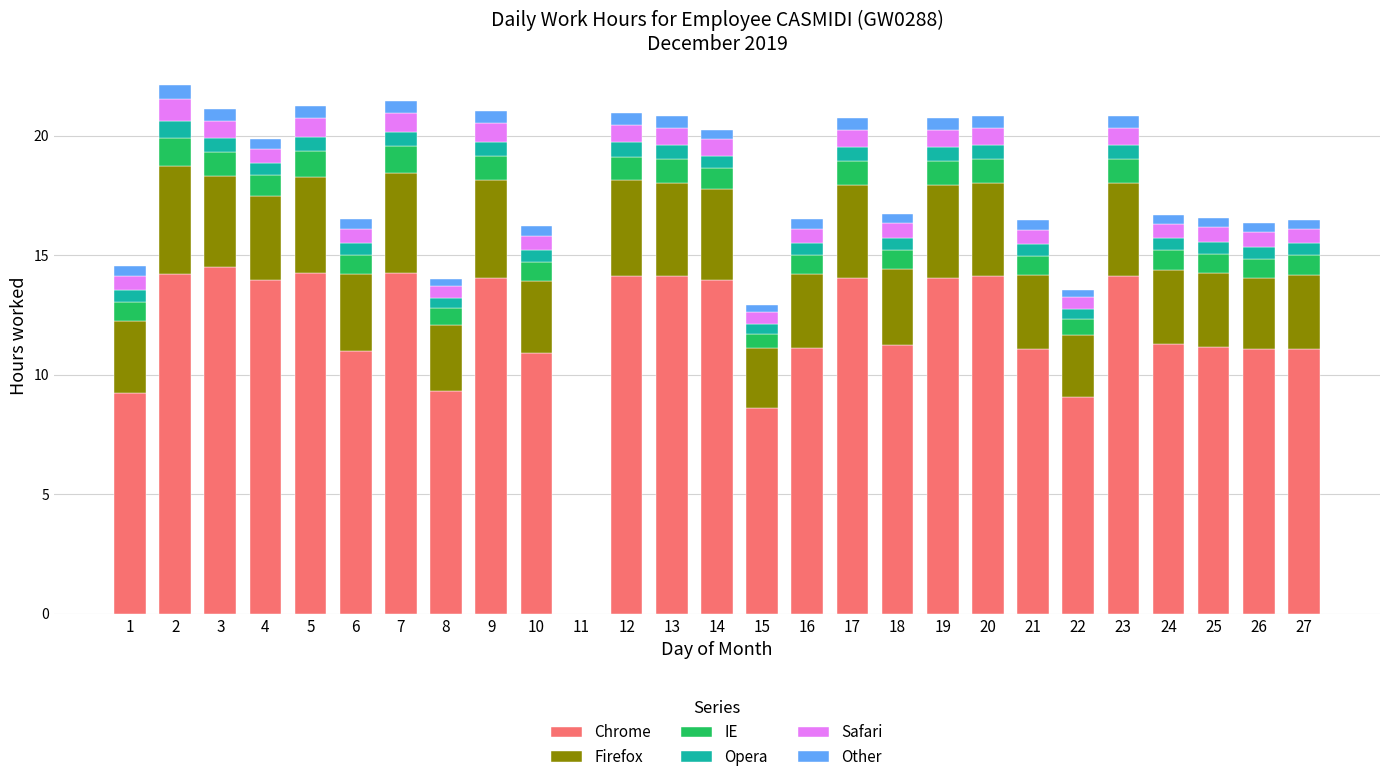

The value of Chrome at 3 is 14.5. True or false?

True